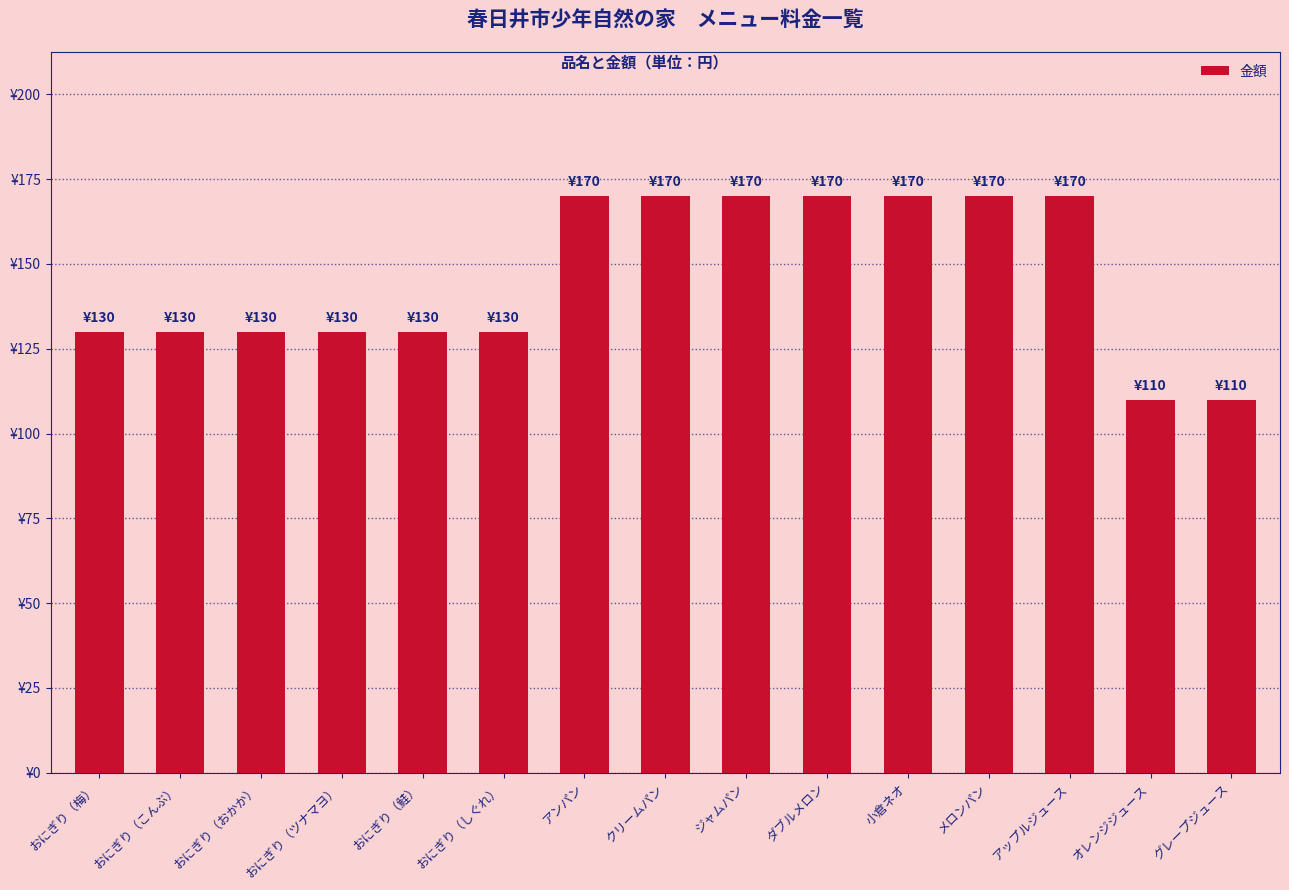

Does the chart contain any negative values?

No